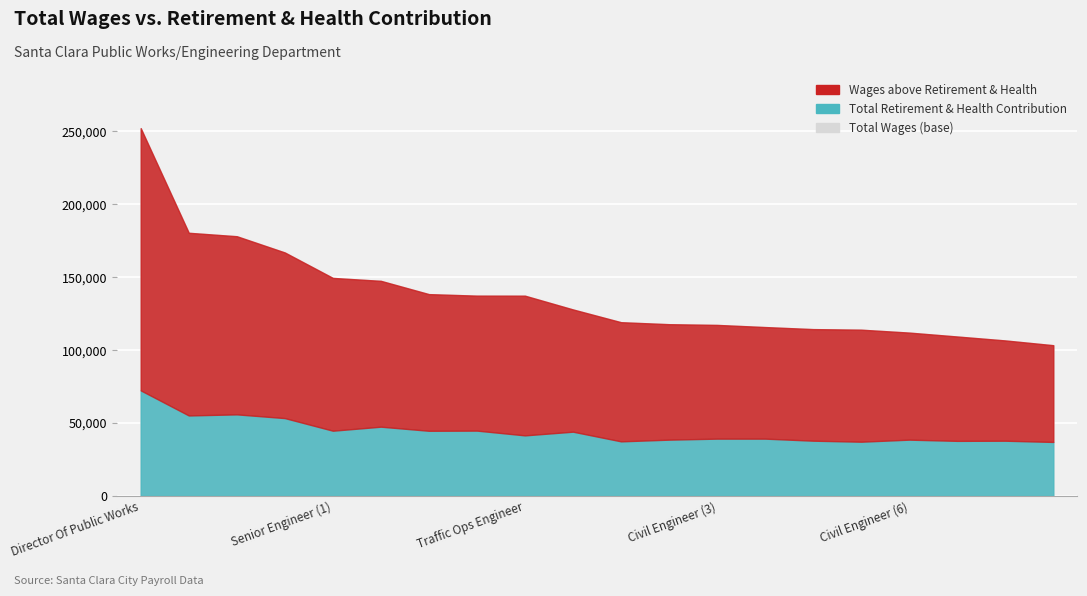

True or false: total_wages has more than 1 points higher than both neighbors.

False